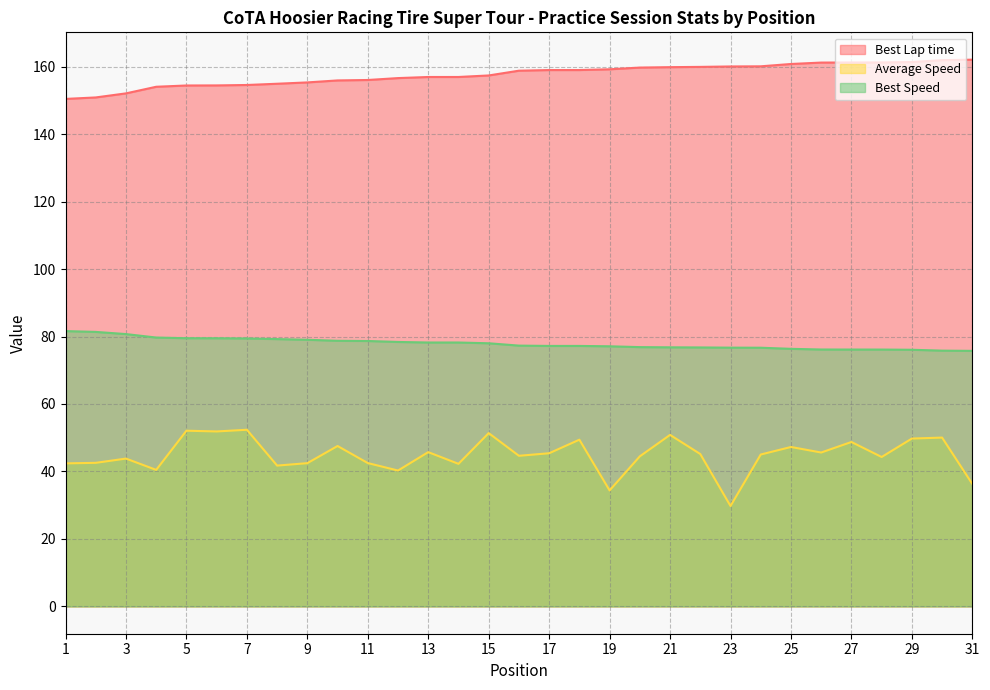

True or false: Average Speed has a value of 68.9 at 16.

False